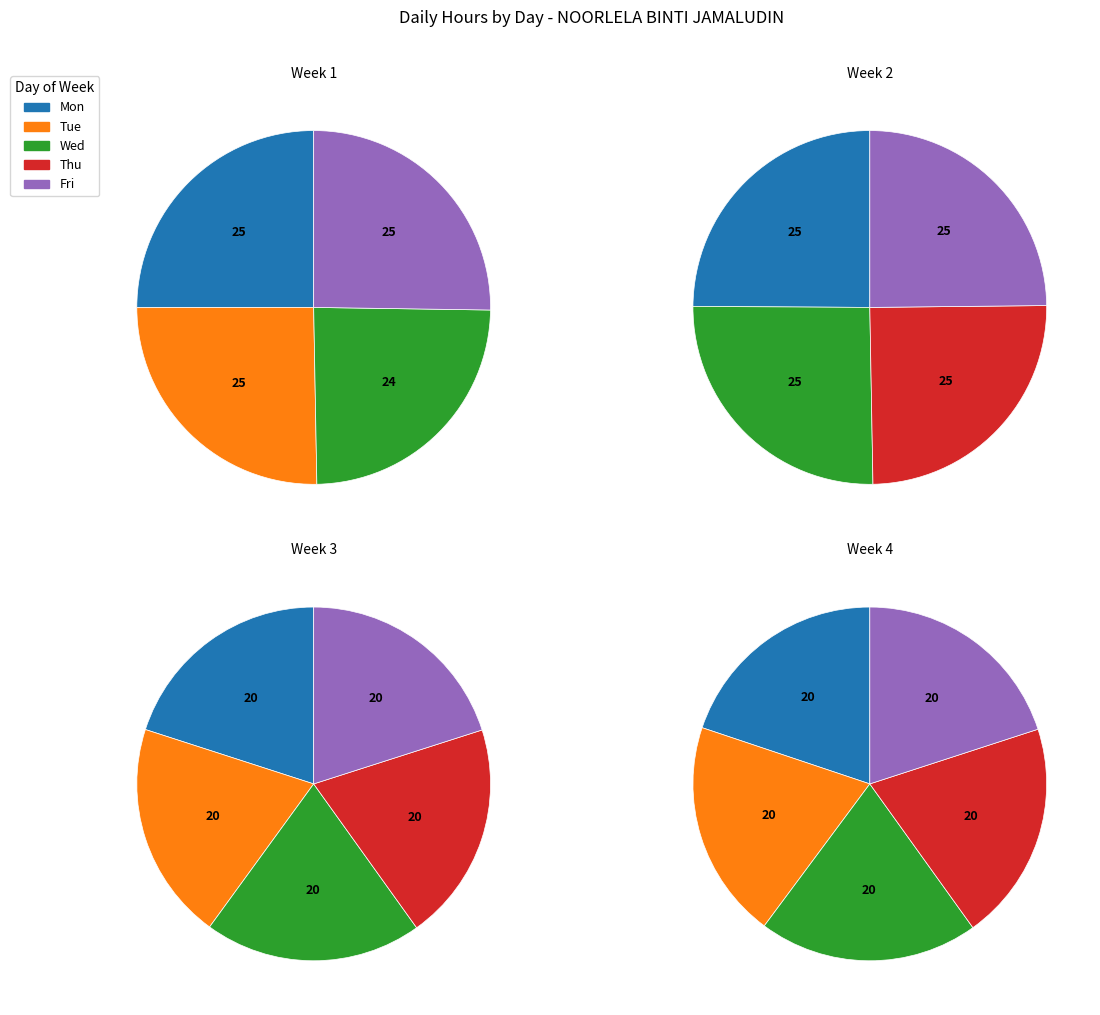

Does Fri represent more than half of the total?

No